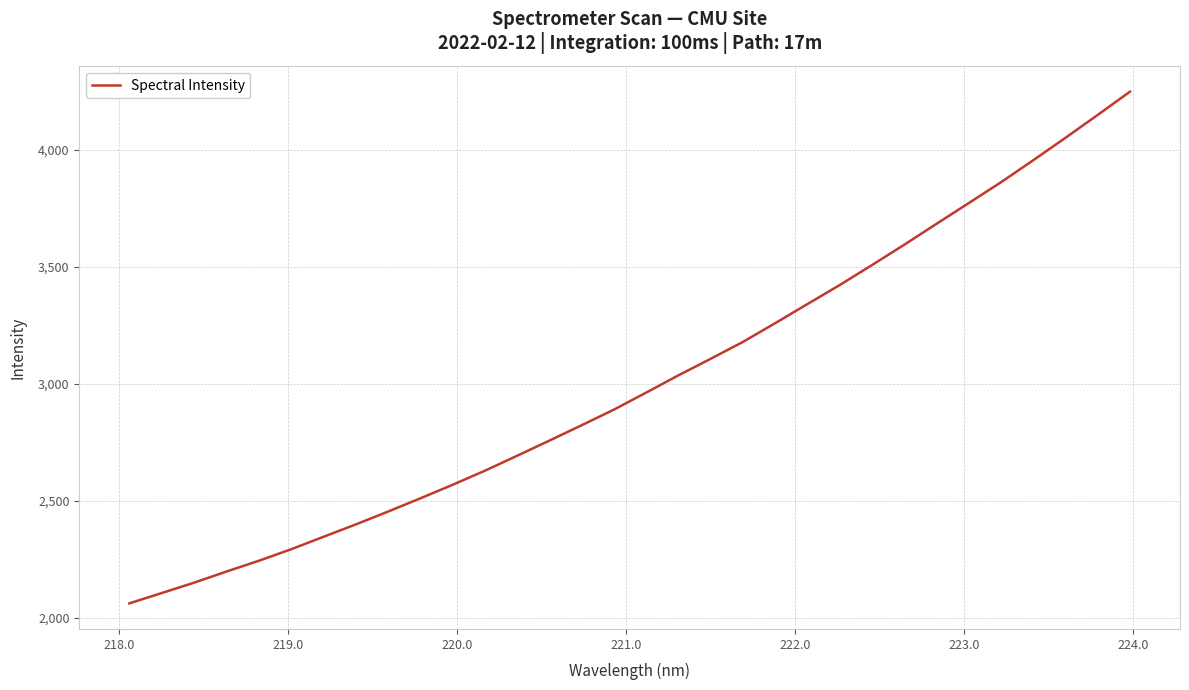

What is the difference between the maximum and minimum values?

2187.7